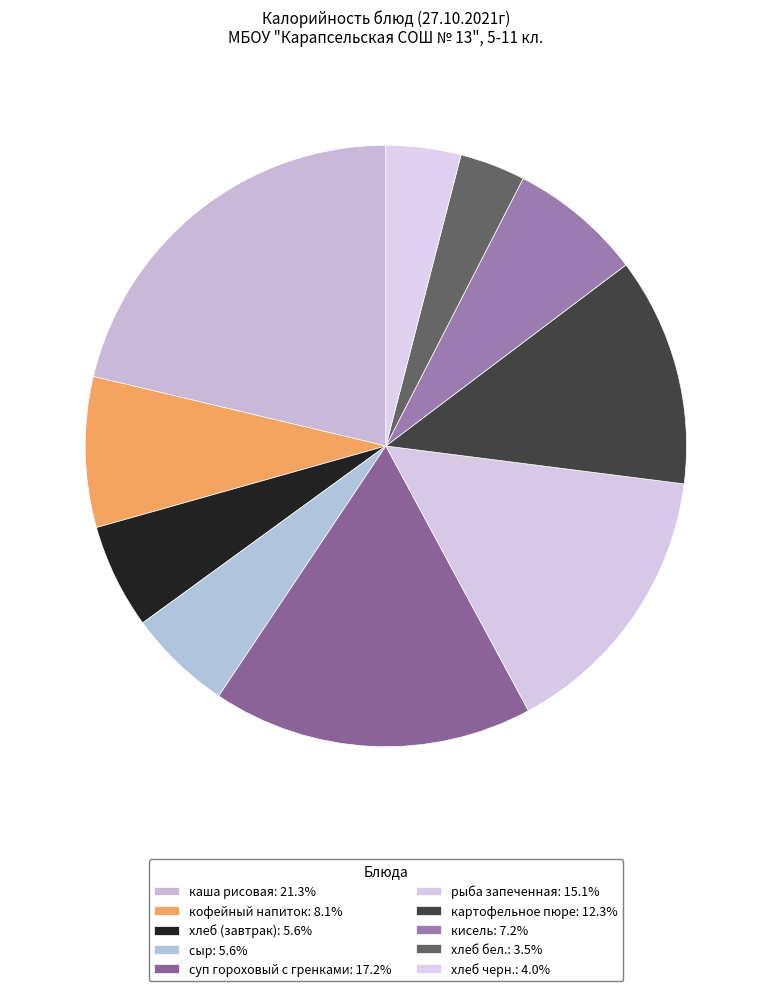

What is the change in value from картофельное пюре to хлеб бел.?

-145.1